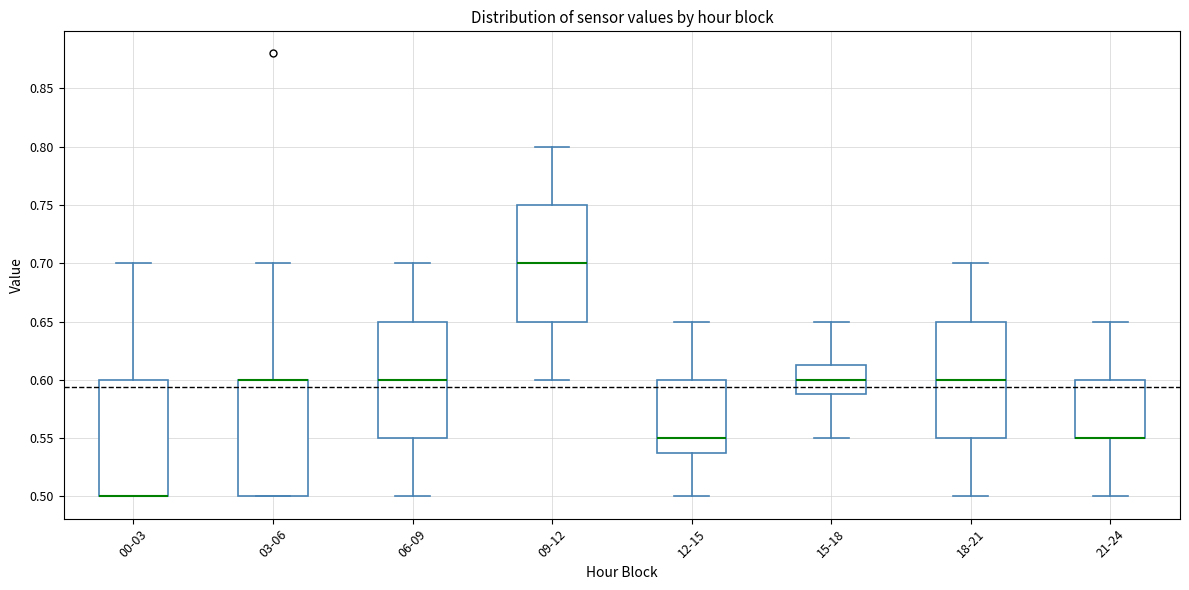

Where is the upper edge of the box for 15-18 on the y-axis? The values are not printed on the chart, so give them approximately, as read against the axis.

0.615